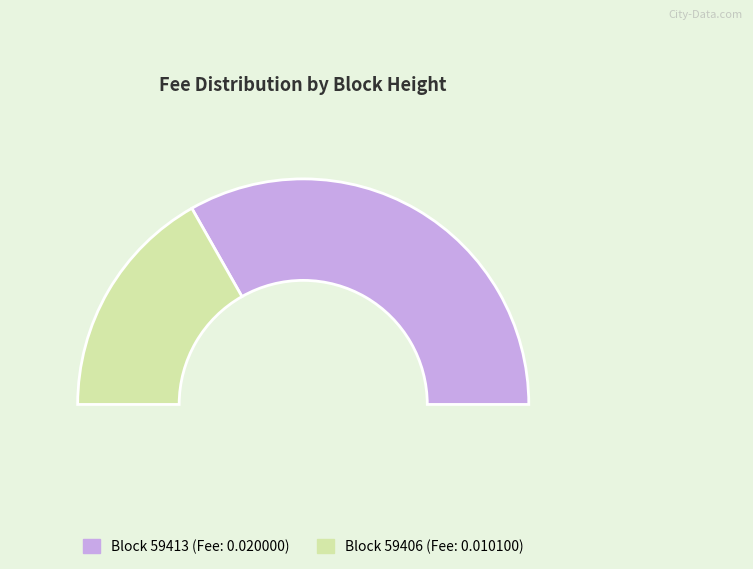

How many slices are in this pie chart?

2